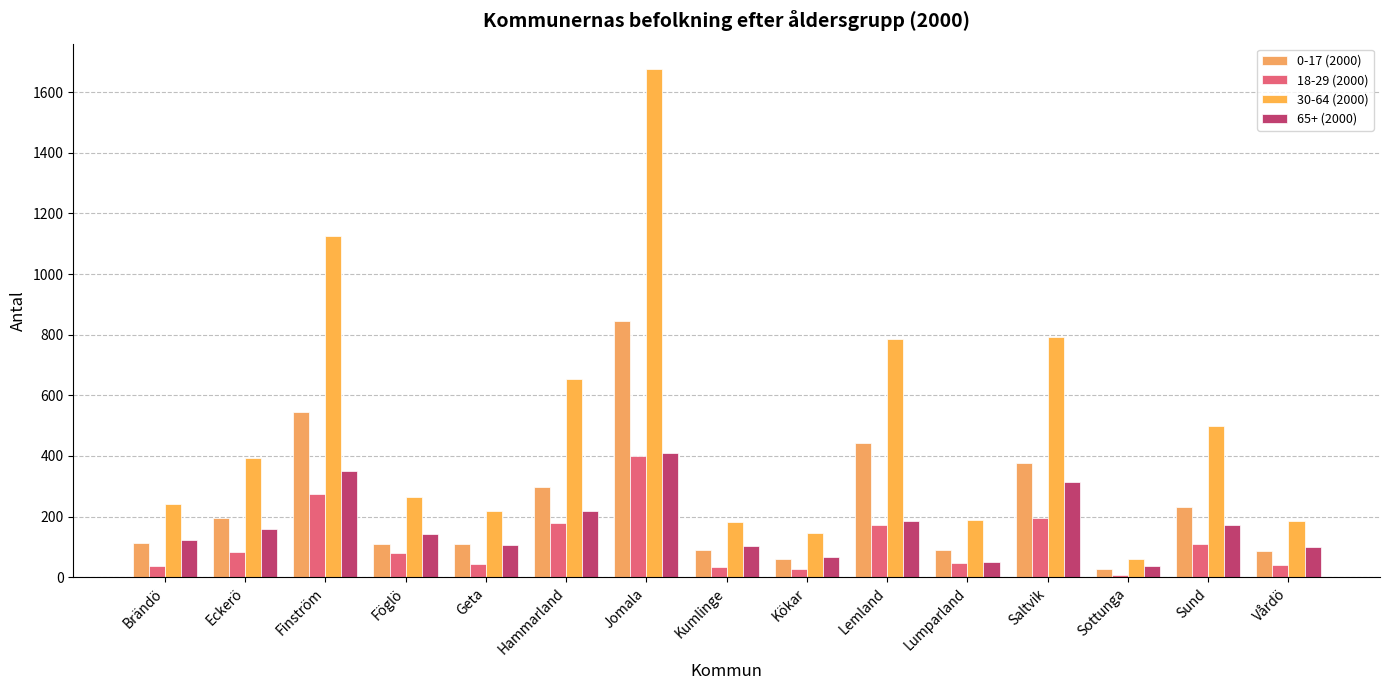

Which has a higher value, Jomala or Föglö?

Jomala